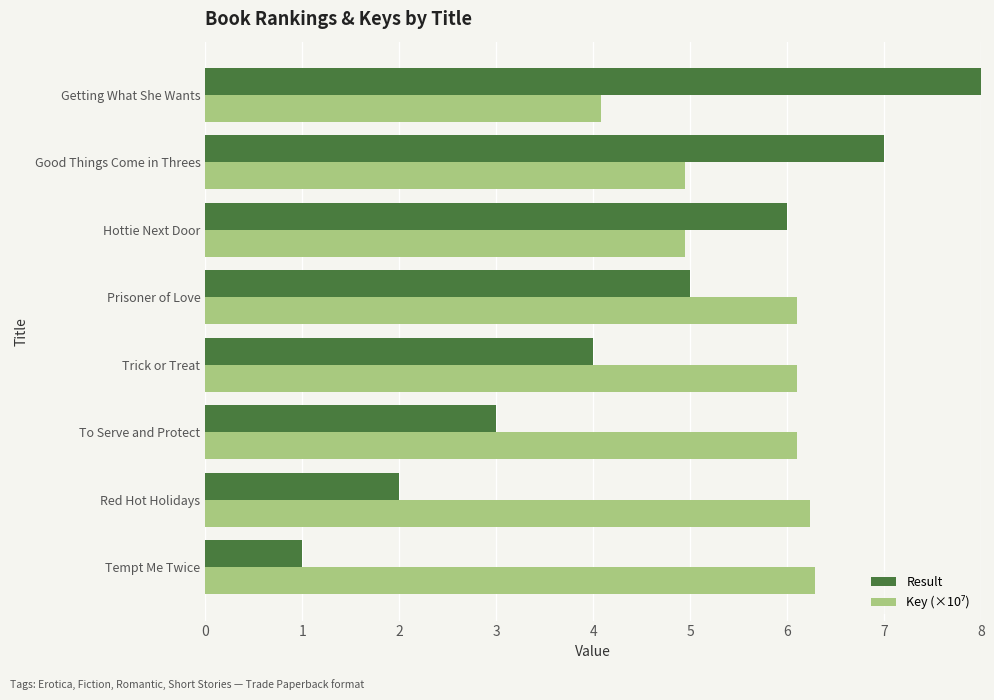

What is the lowest value of the Result series?

1.0